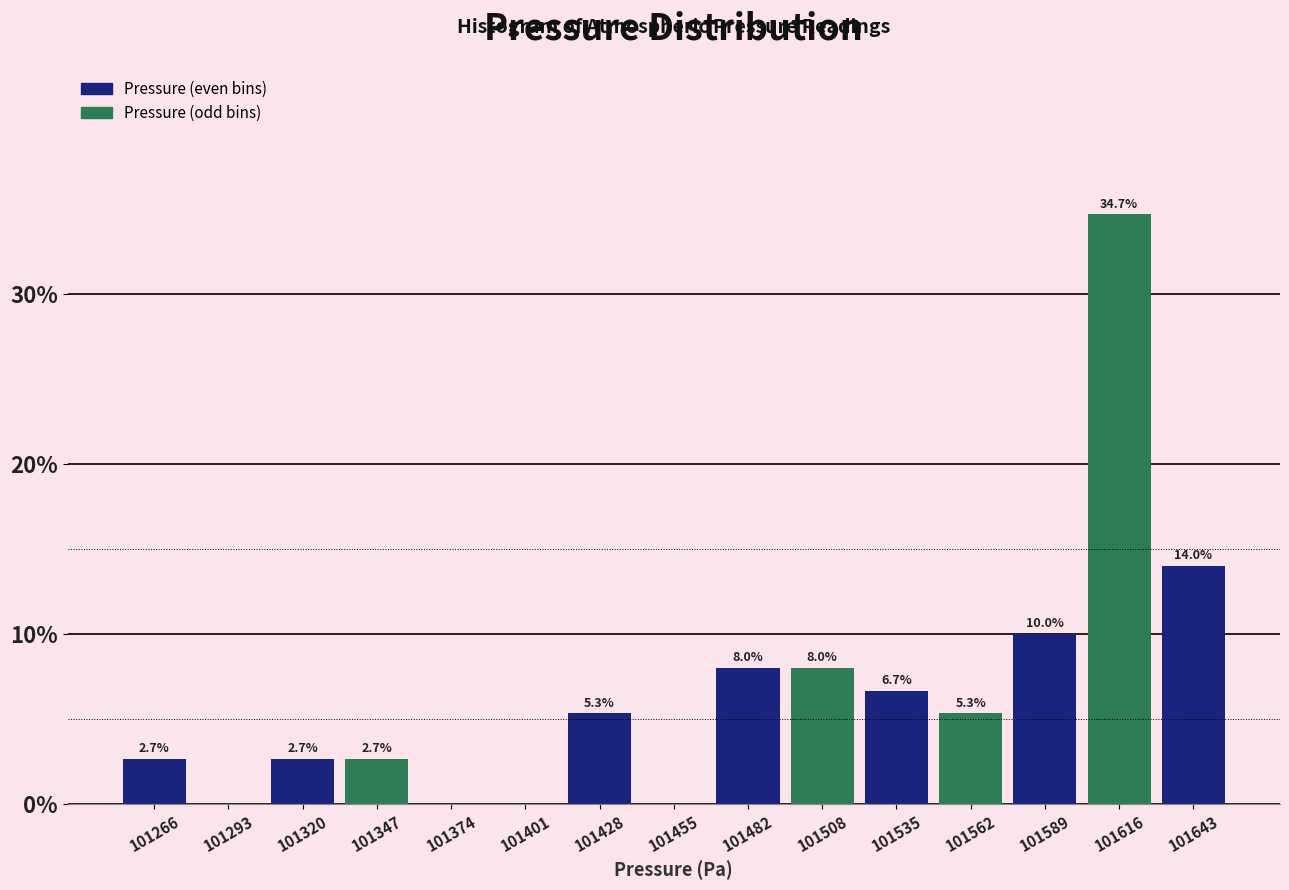

Over which range of the x-axis is the bar tallest?

101605 to 101630